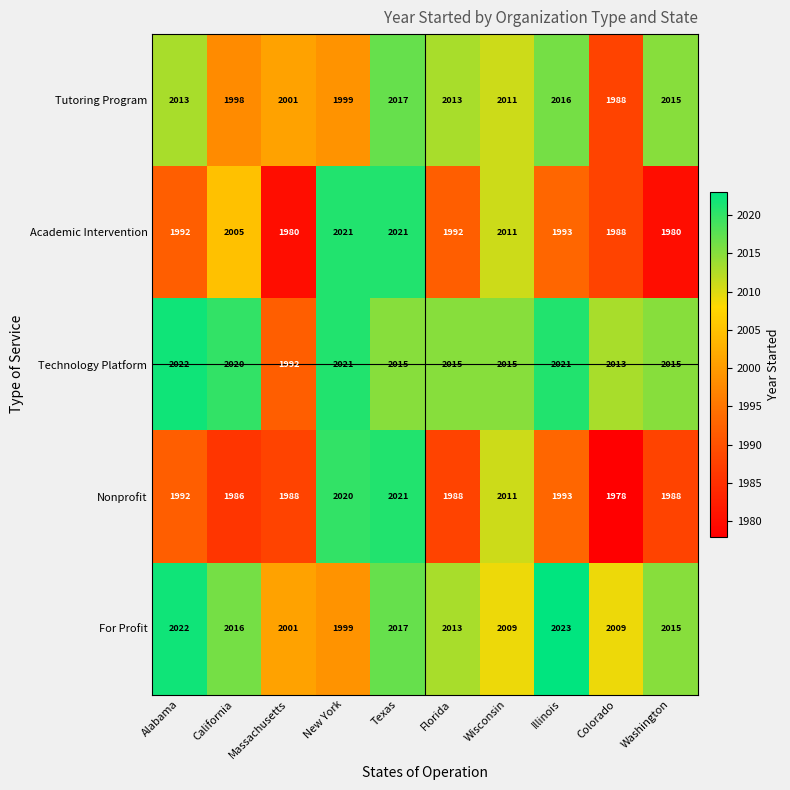

Is it true that Nonprofit equals 1986 at California?

True